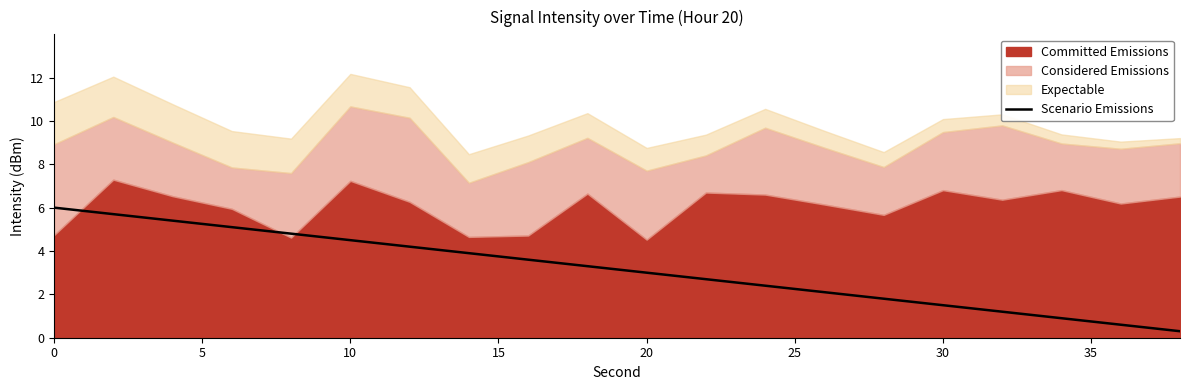

Does the chart have visible grid lines?

No